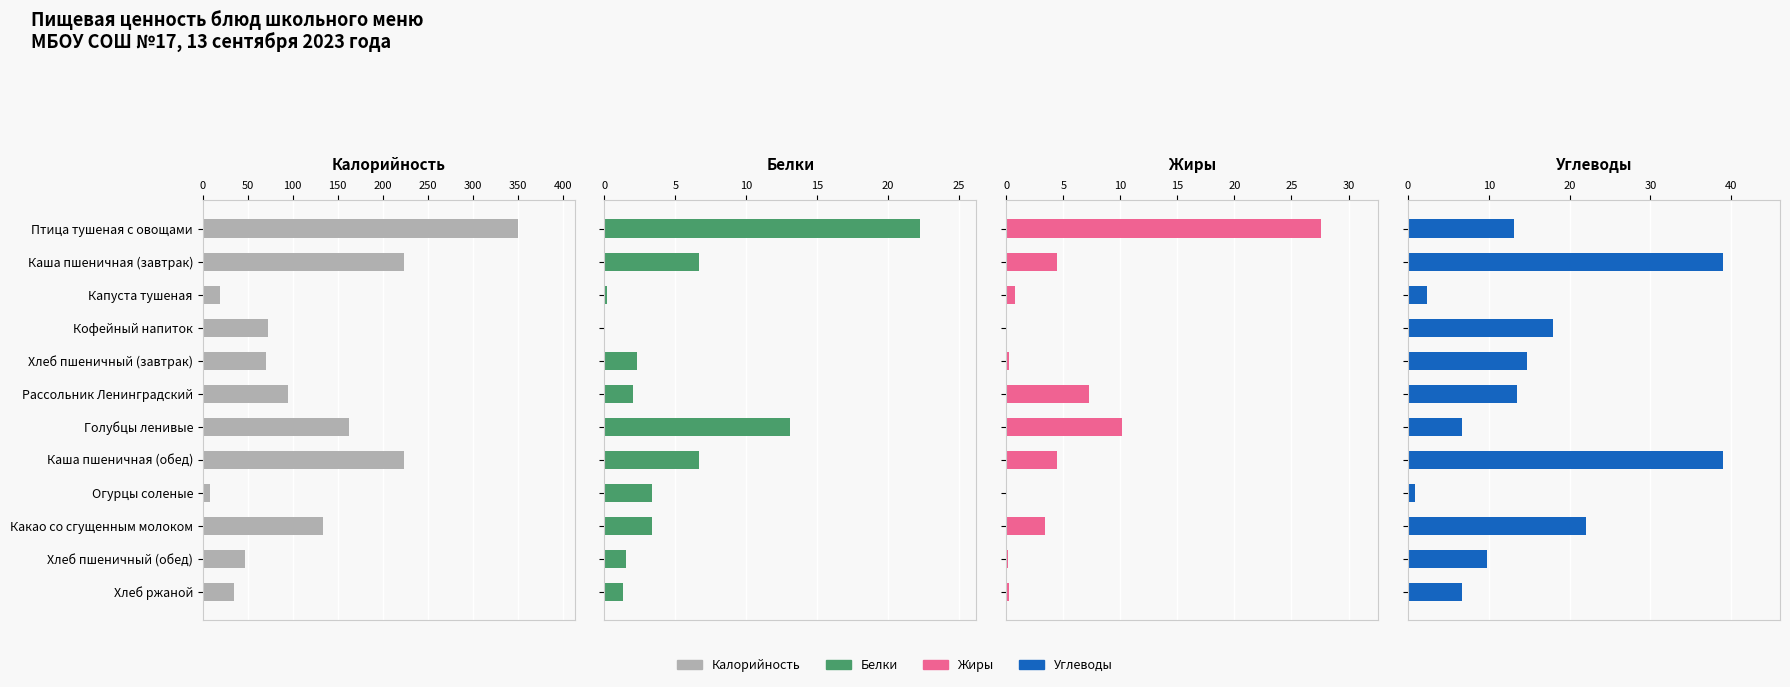

How many bars are there in each group?

4